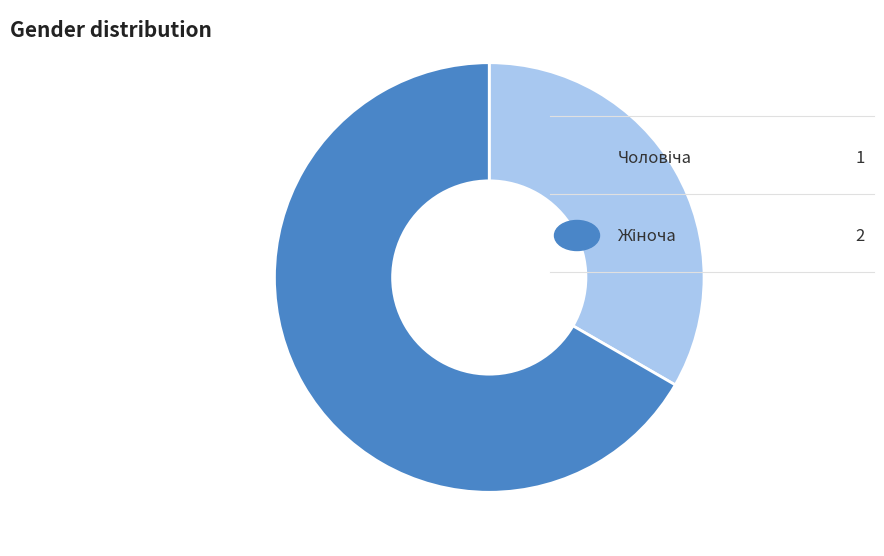

Is there a majority slice in this chart?

Yes